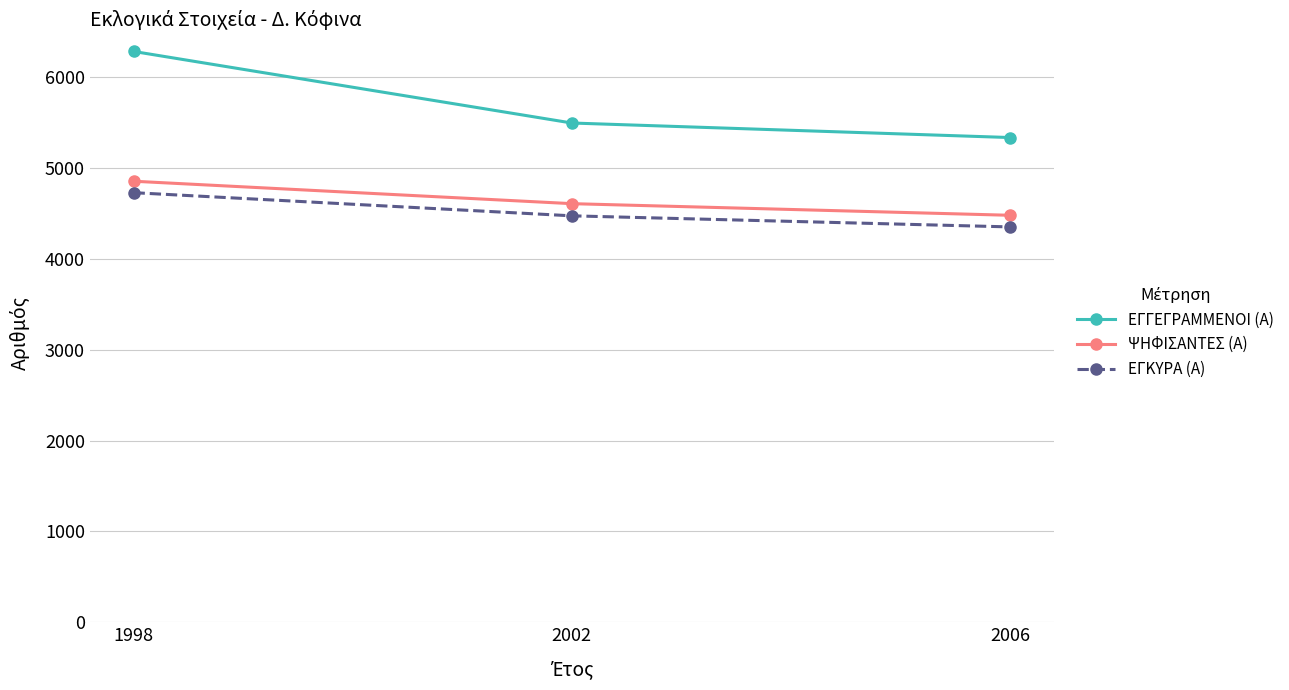

What are all the series names shown in the legend?

ΕΓΓΕΓΡΑΜΜΕΝΟΙ (Α), ΨΗΦΙΣΑΝΤΕΣ (Α), ΕΓΚΥΡΑ (Α)